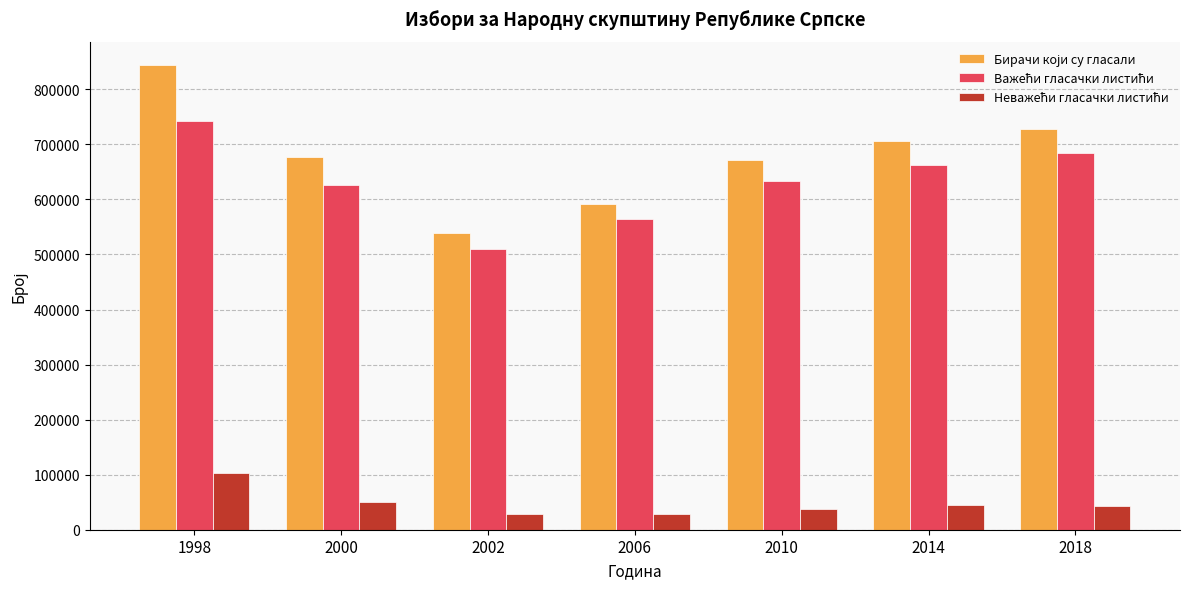

What is the greatest value displayed?

844320